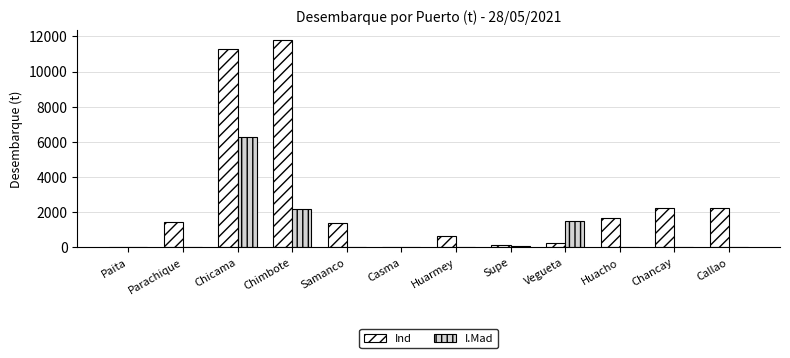

The value of Ind at Chicama is 11291.4. True or false?

True